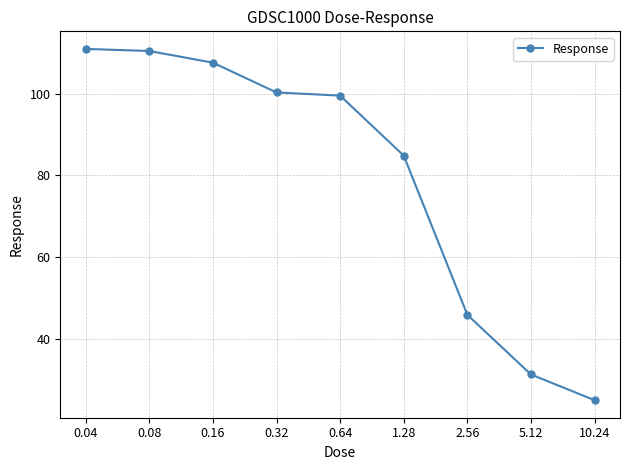

What is the value of the 9th point from the left?

25.0